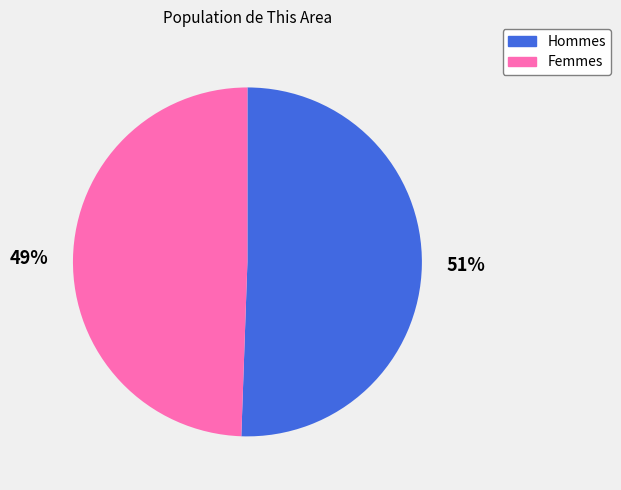

Which category accounts for the majority?

Hommes